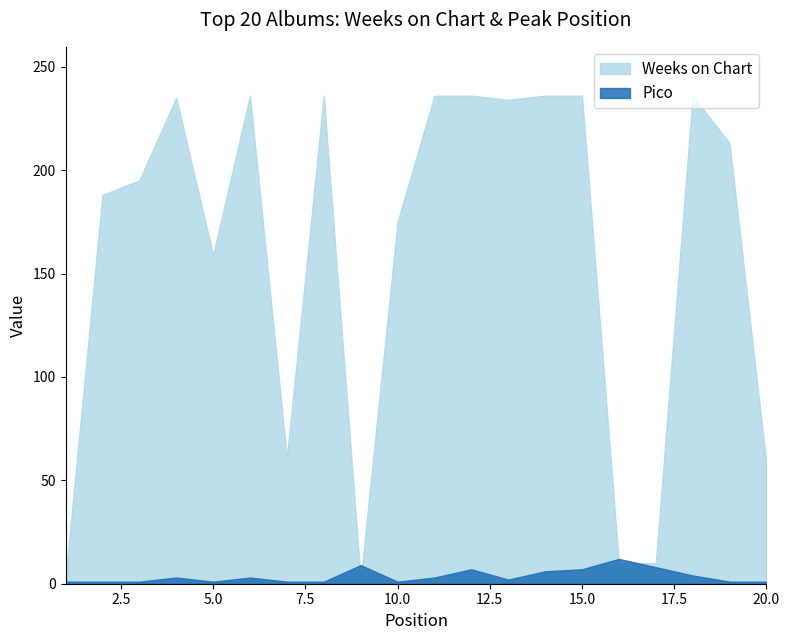

How many intersections are there between Weeks on Chart and Pico?

4